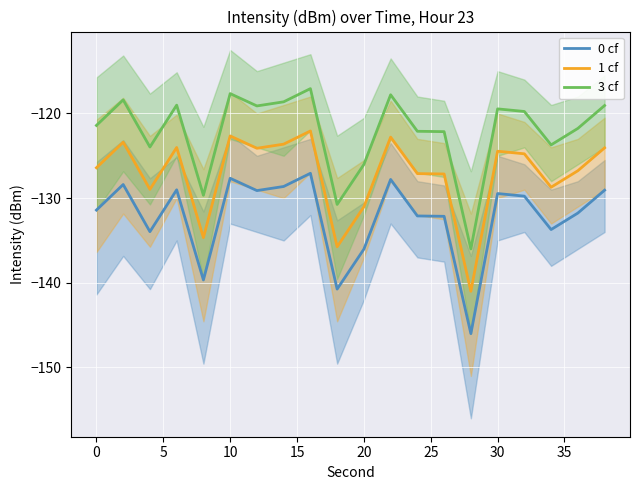

True or false: 1 cf and 0 cf intersect in this chart.

False